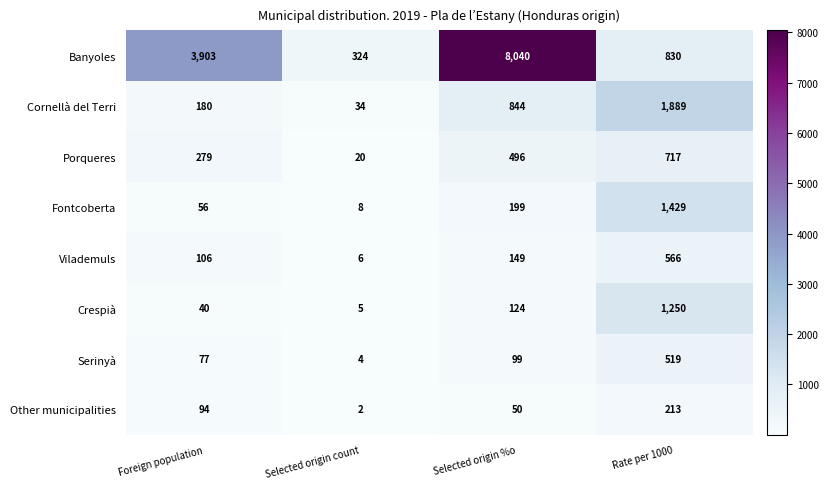

How many series are shown in this chart?

8